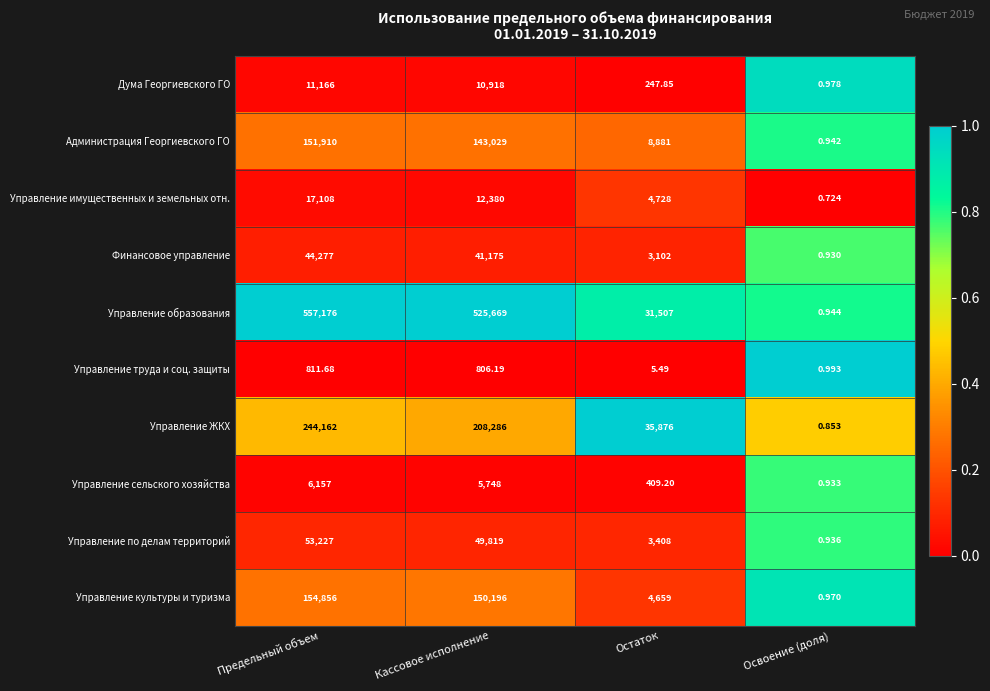

Rank the series by their maximum value, from highest to lowest.

Управление образования, Управление ЖКХ, Управление культуры и туризма, Администрация Георгиевского ГО, Управление по делам территорий, Финансовое управление, Управление имущественных и земельных отн., Дума Георгиевского ГО, Управление сельского хозяйства, Управление труда и соц. защиты